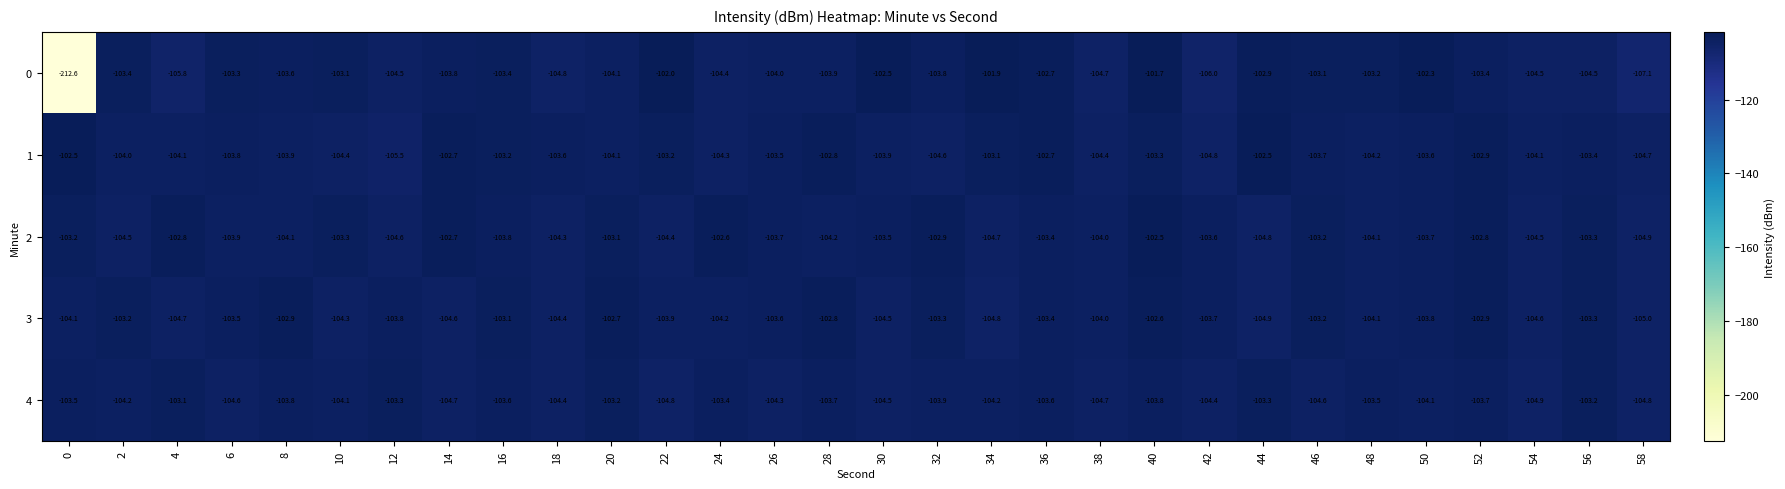

What is the spread (max minus min) of values at 16?

0.7